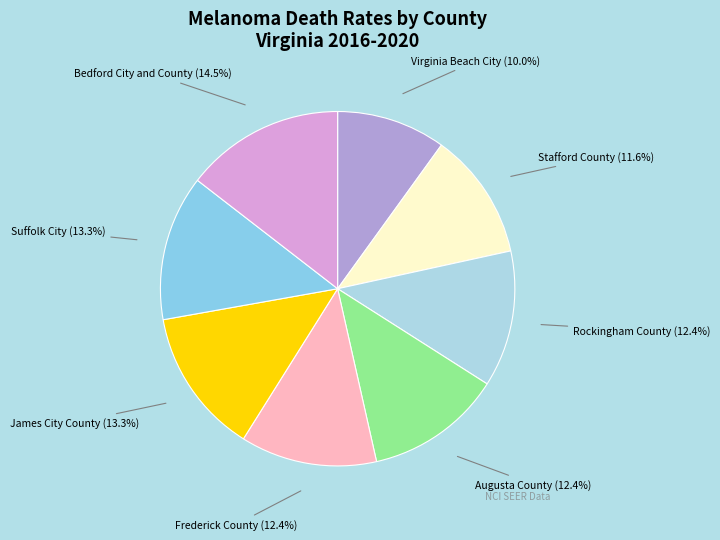

Which slice is the largest?

Bedford City and County